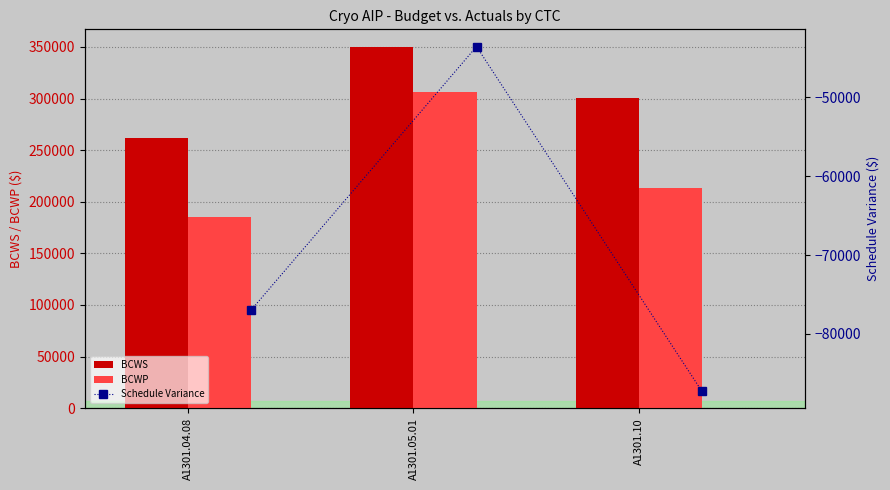

Reading left to right, list all the values displayed in this chart.

BCWS: 261857.9	349593.0	300393.7
BCWP: 184933.2	306046.9	213172.5
Schedule Variance: -76924.7	-43546.1	-87221.2